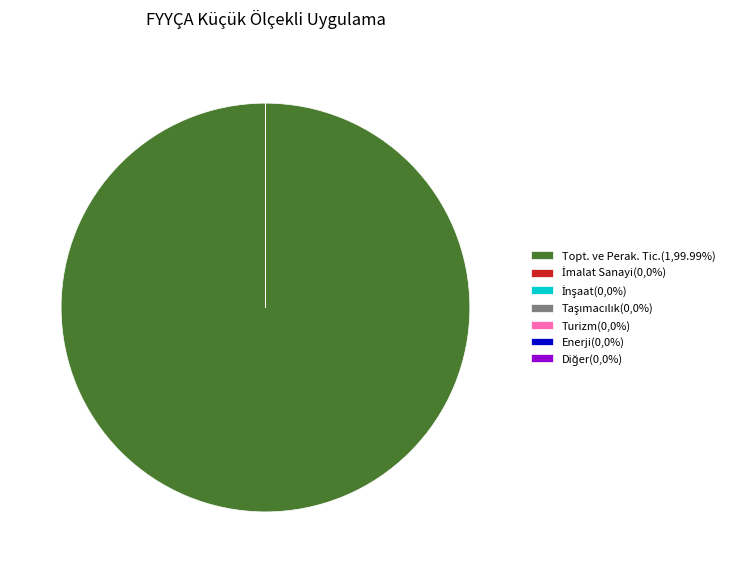

Does any single category account for the majority?

Yes